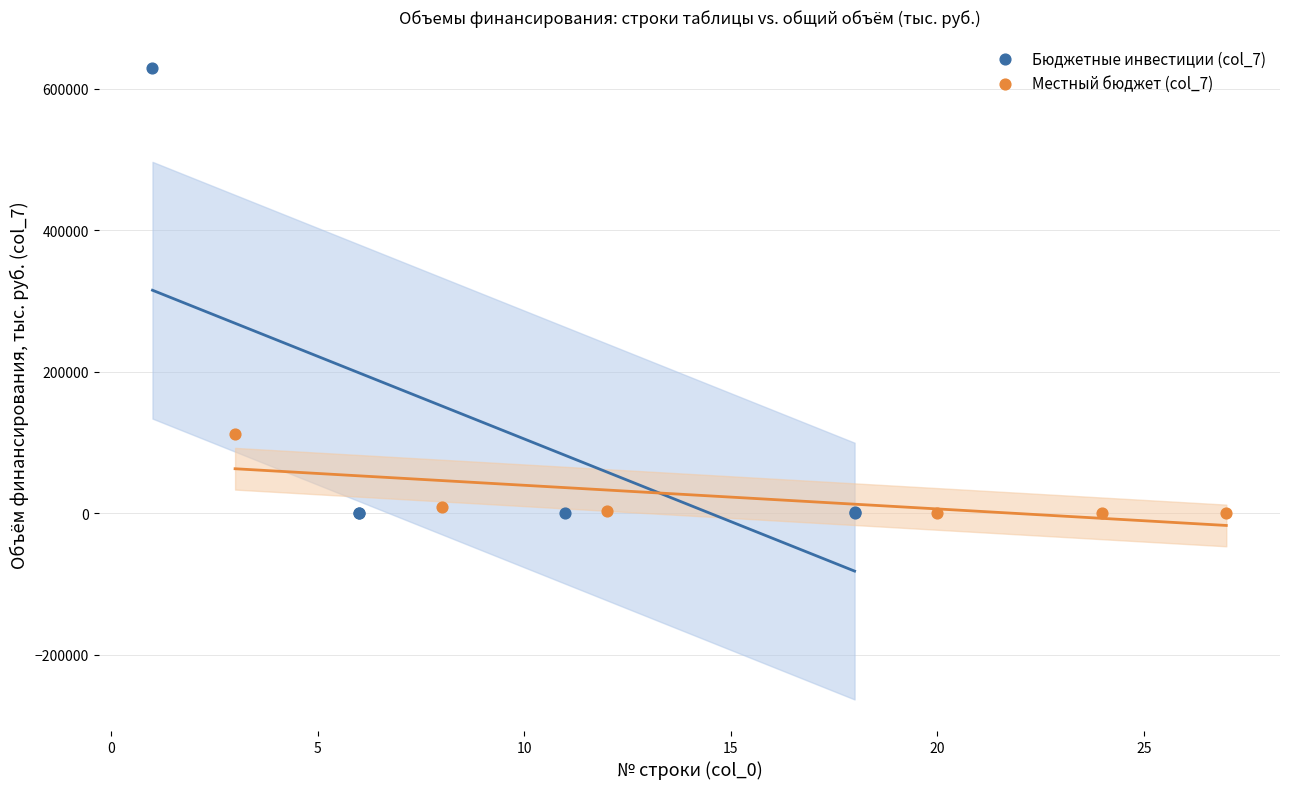

What are all the series names shown in the legend?

Бюджетные инвестиции (col_7), Местный бюджет (col_7)